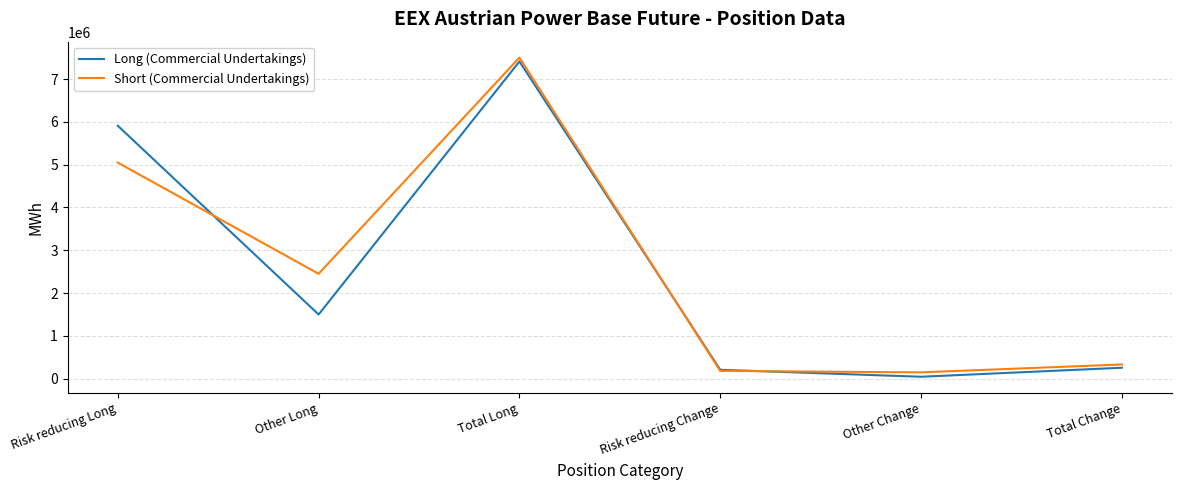

What is the total value across all series at Risk reducing Change?

394409